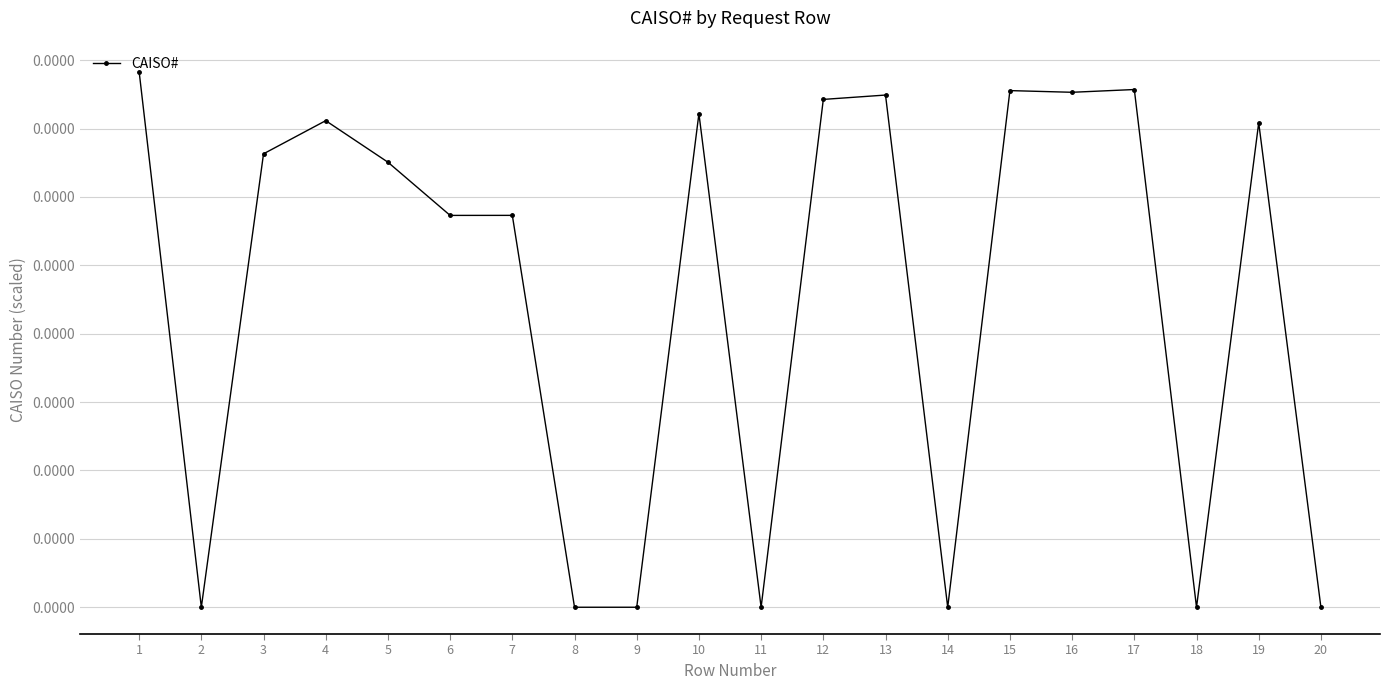

The chart shows a value of -0.0 at 2. True or false?

False